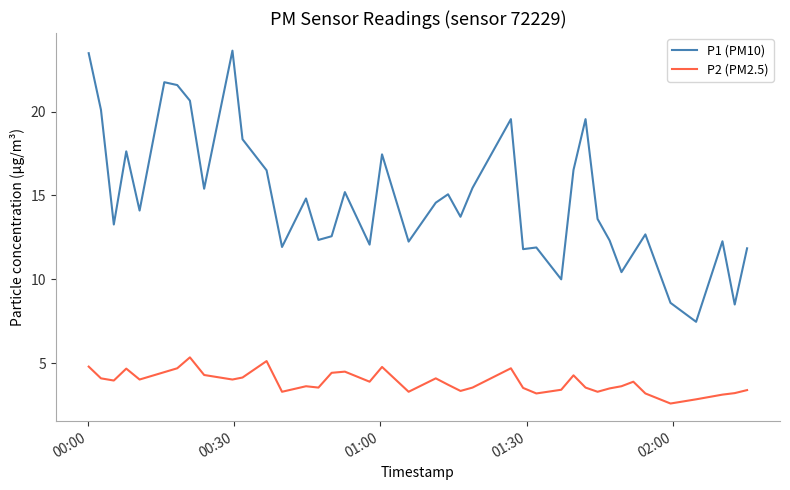

List the series in order of their peak value, highest first.

P1 (PM10), P2 (PM2.5)